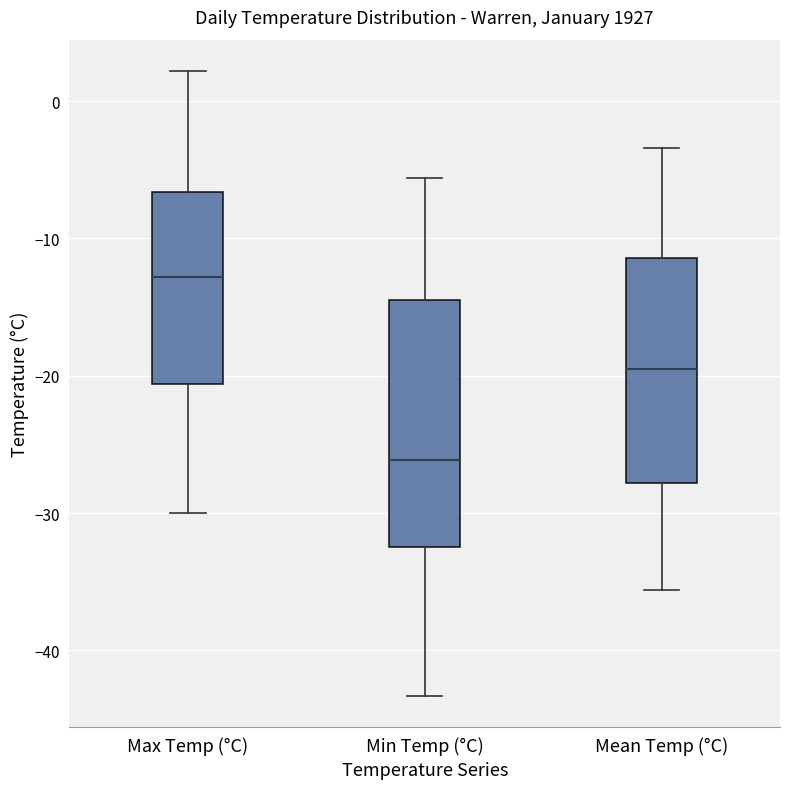

Which box's median line is the lowest?

Min Temp (°C)